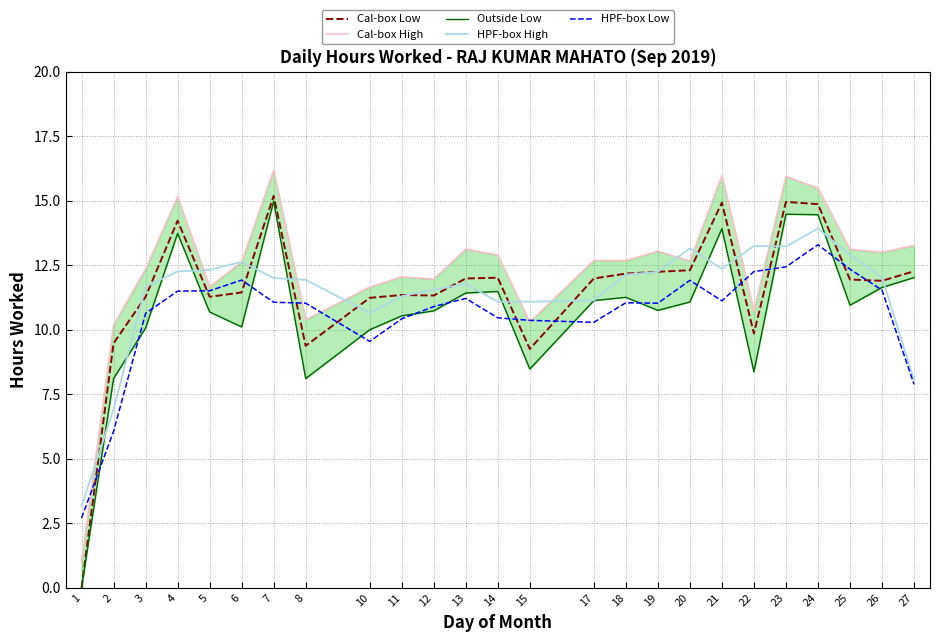

Read the Cal-box High value at 13.

13.1